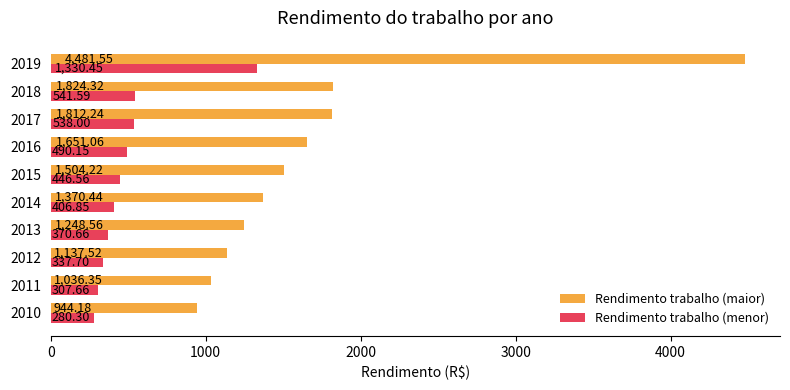

Which series has the largest total across all categories?

Rendimento trabalho (maior)